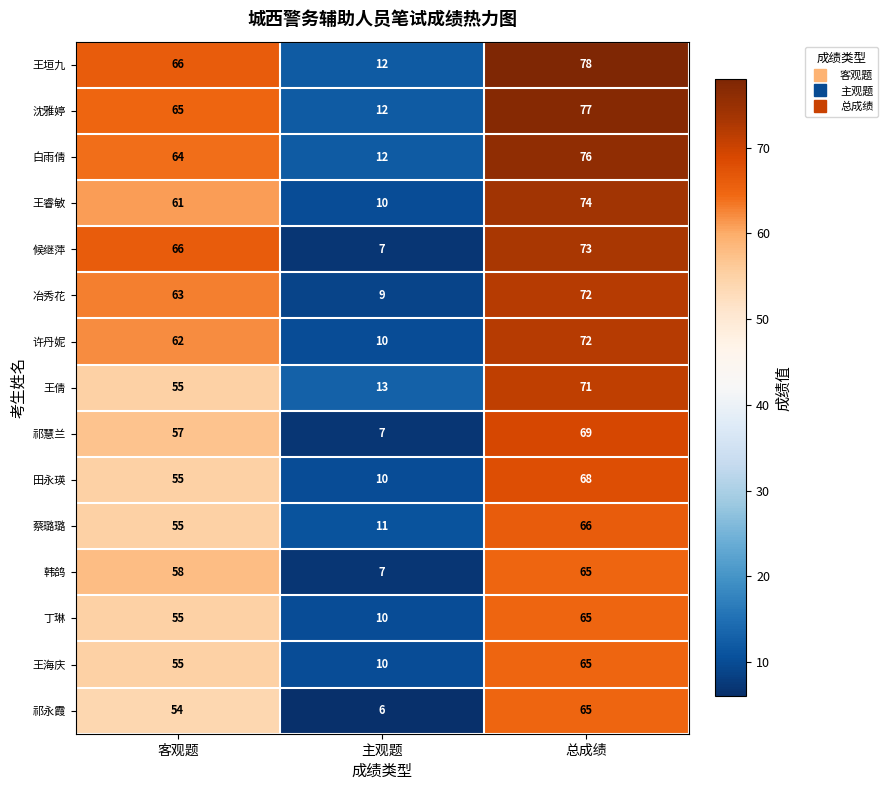

At which category does the chart reach its minimum across all series?

主观题